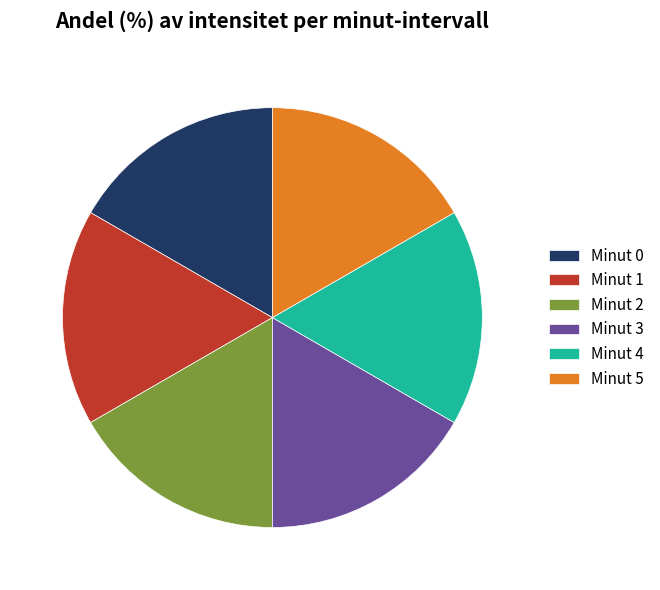

Approximately how many times larger is the value at Minut 1 compared to Minut 3?

1.0